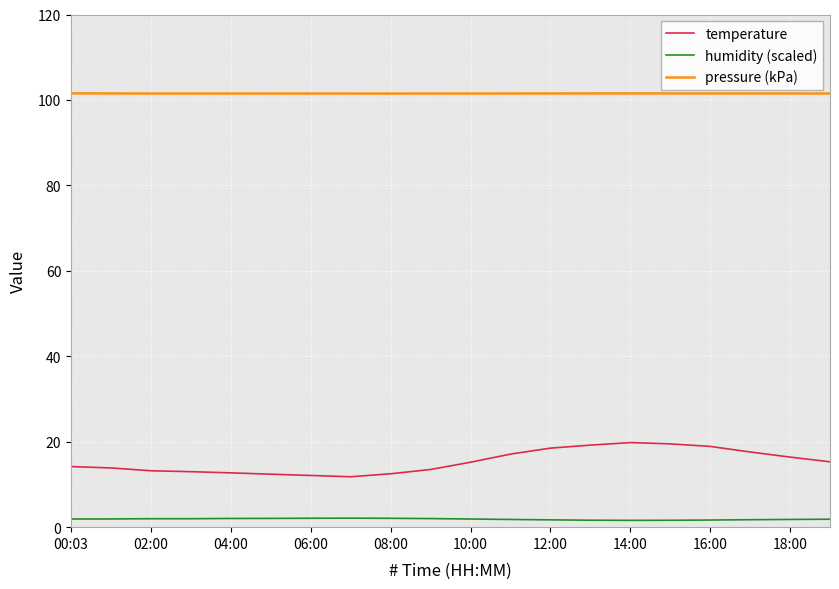

In humidity (scaled), how many points are lower than both neighbors (excluding endpoints)?

1